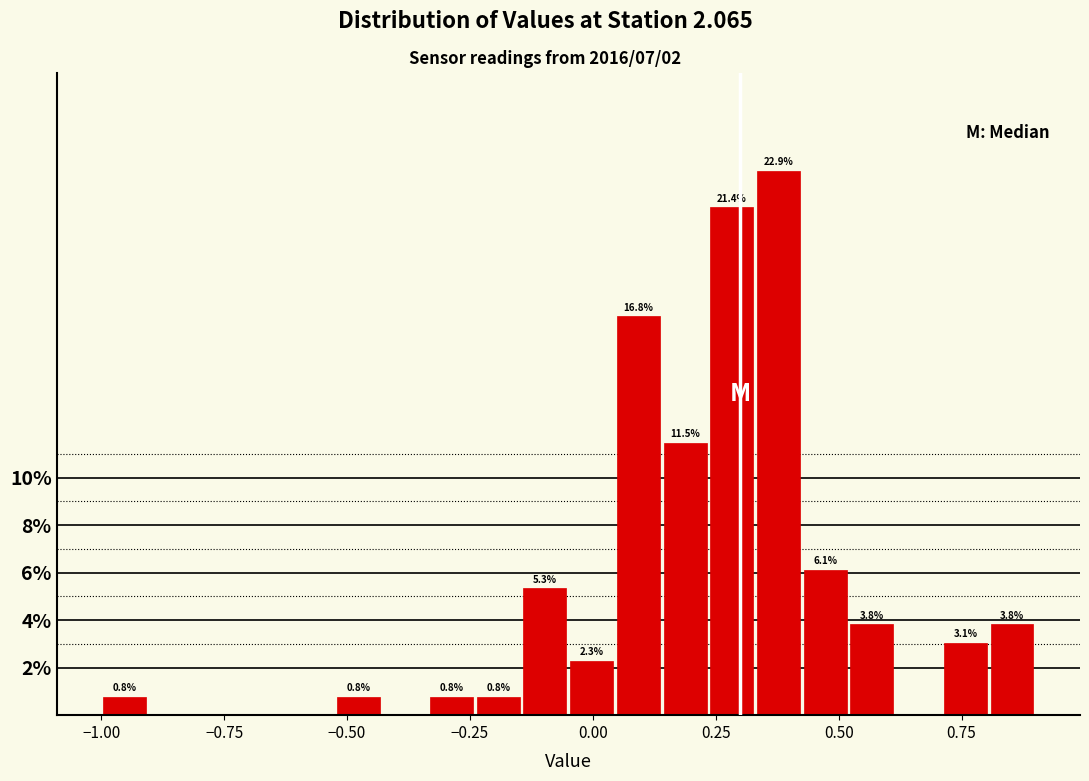

Around what value on the x-axis is the tallest bar? Give the approximate position of its centre, as read against the axis.

0.40